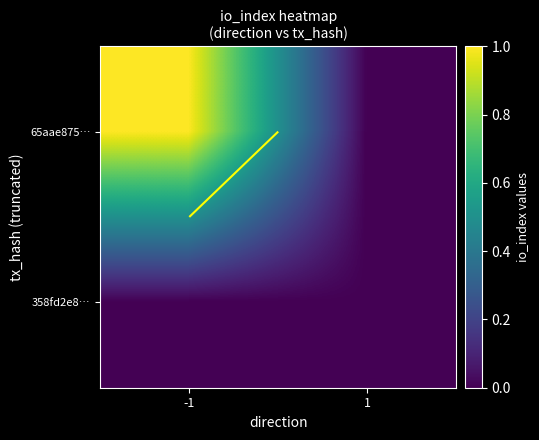

What is the total value across all series at -1?

1